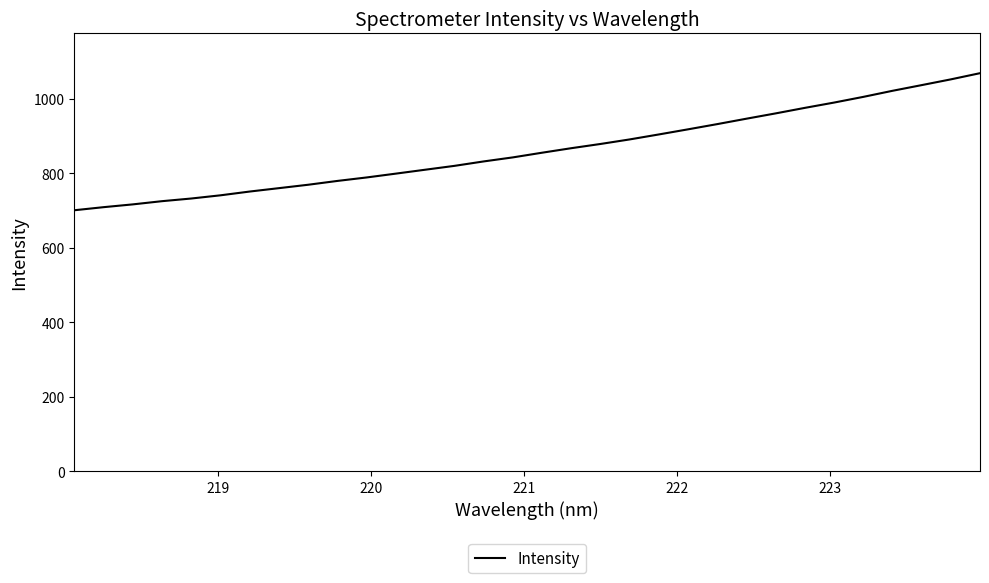

What is the difference between the maximum and minimum values?

368.1